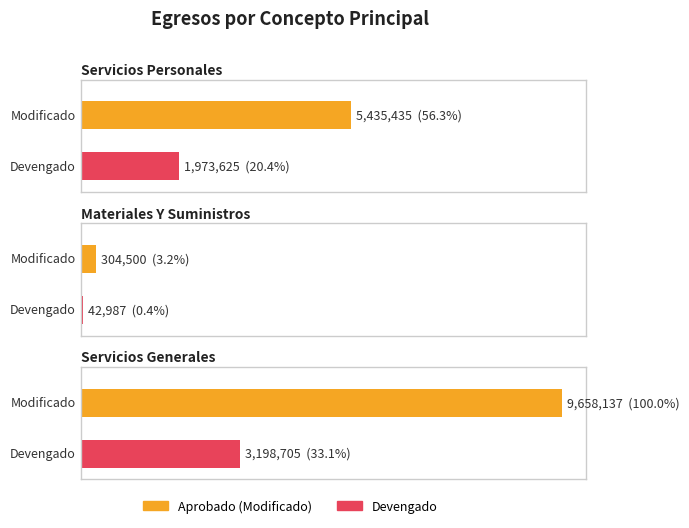

How many data points does each series have?

3